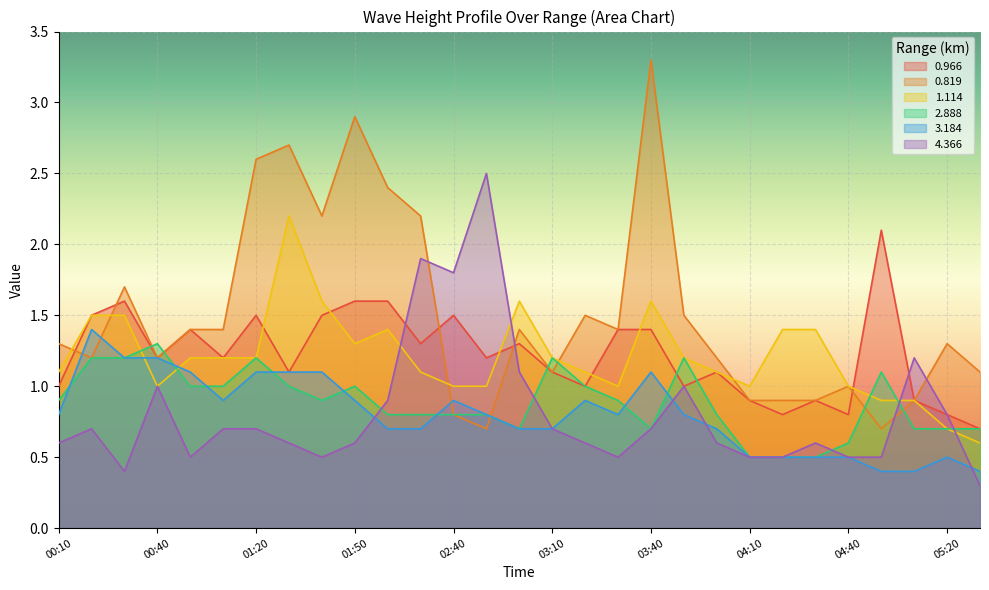

What is the label of the 20th point from the right?

01:50